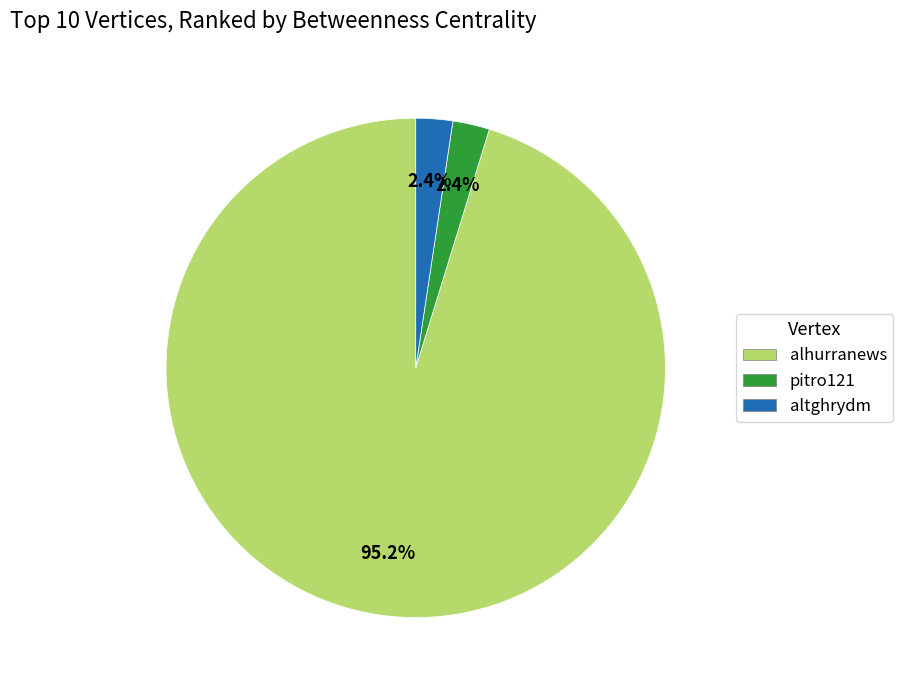

To the nearest percent, what is the combined percentage of altghrydm and alhurranews?

98%